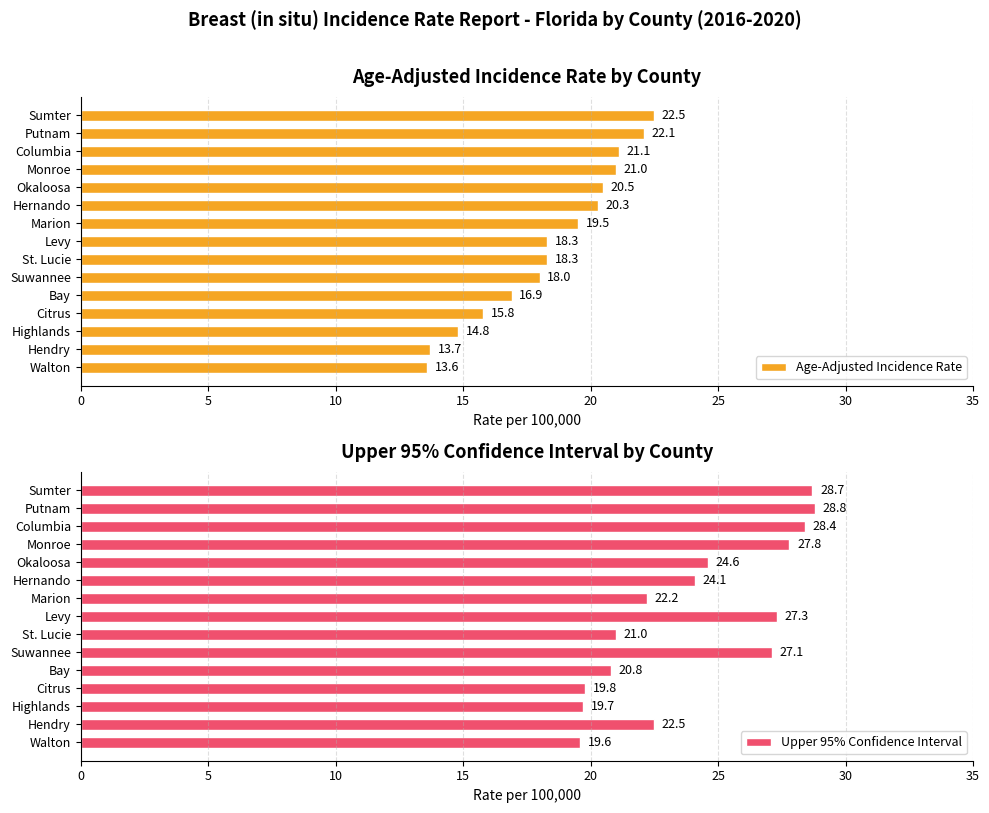

What value does the Upper 95% Confidence Interval series have at St. Lucie?

21.0